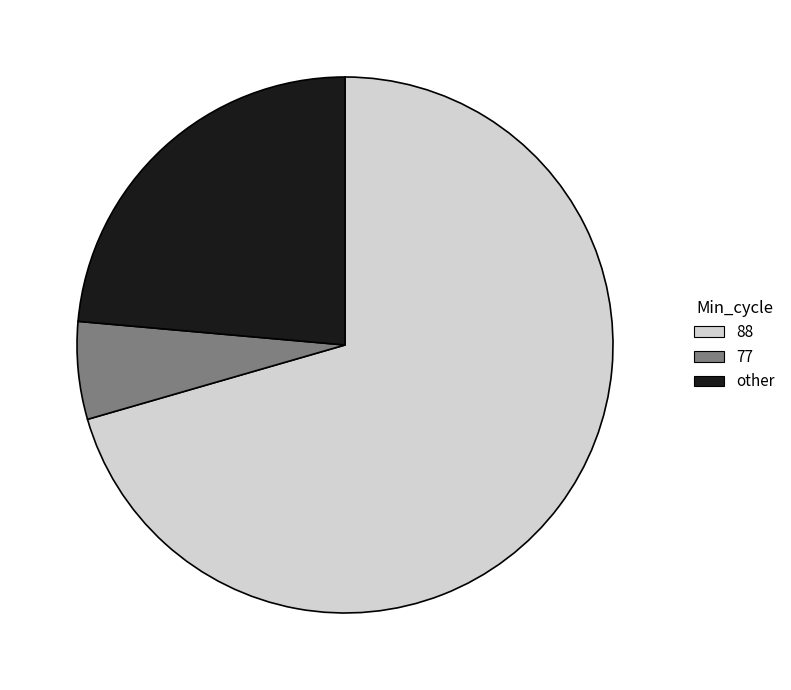

Does any single category account for the majority?

Yes